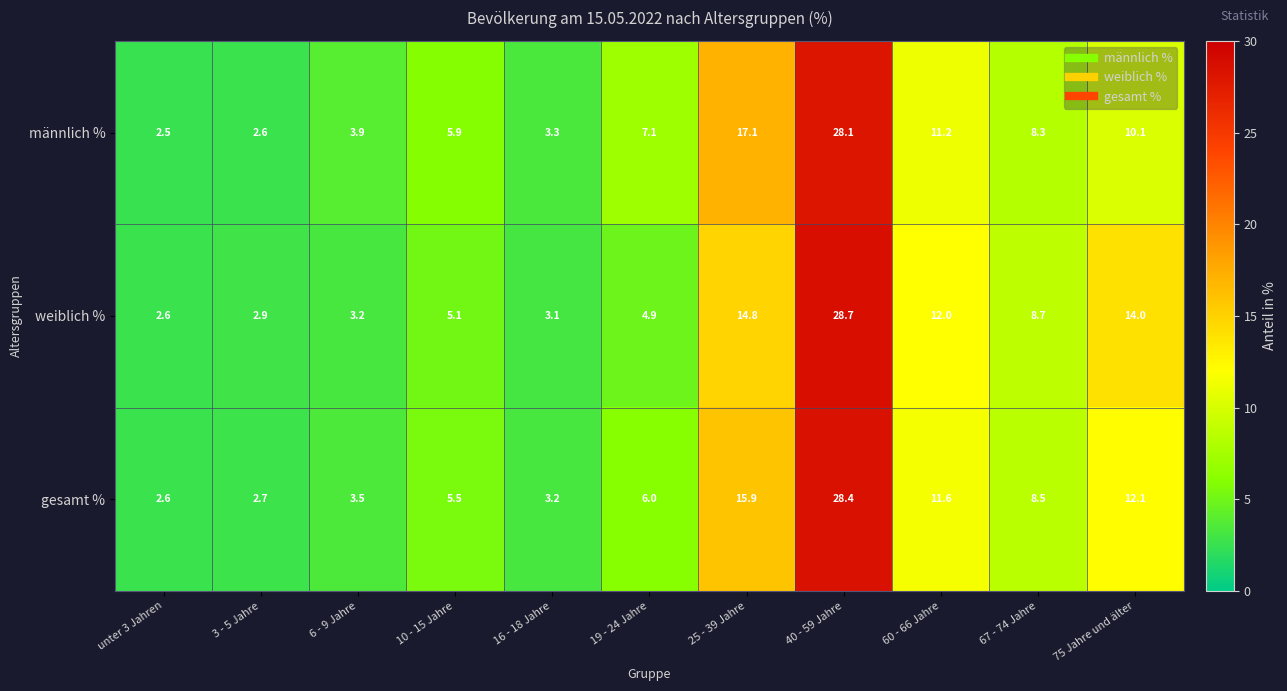

List the series in order of their peak value, lowest first.

männlich %, gesamt %, weiblich %